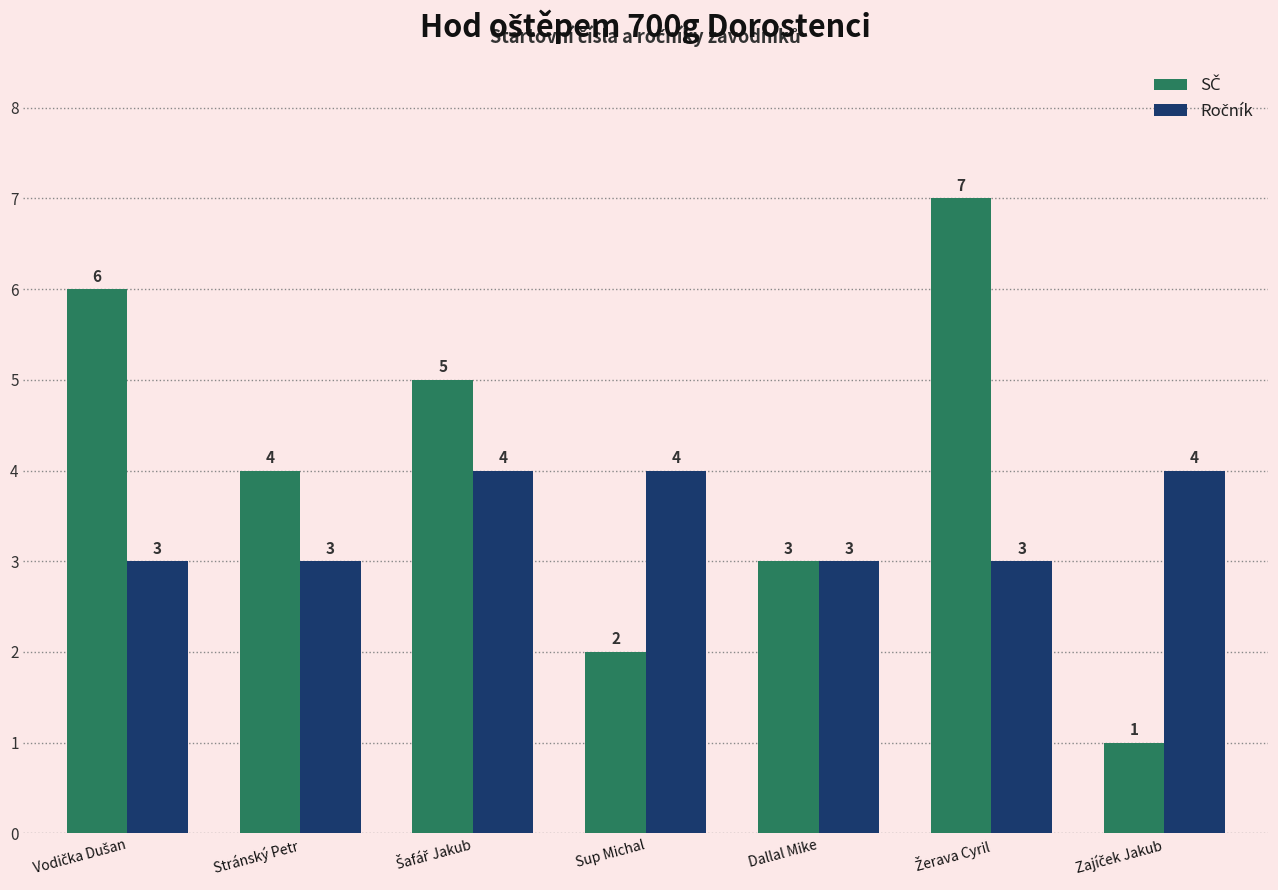

What is the greatest value displayed?

7